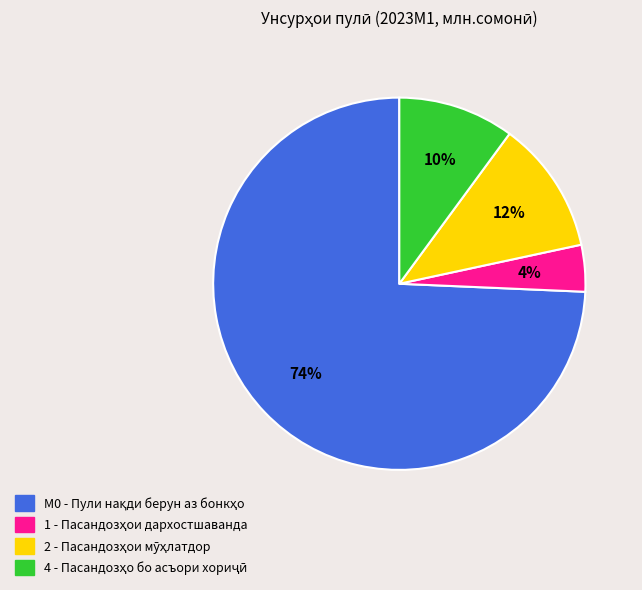

Is there a majority slice in this chart?

Yes